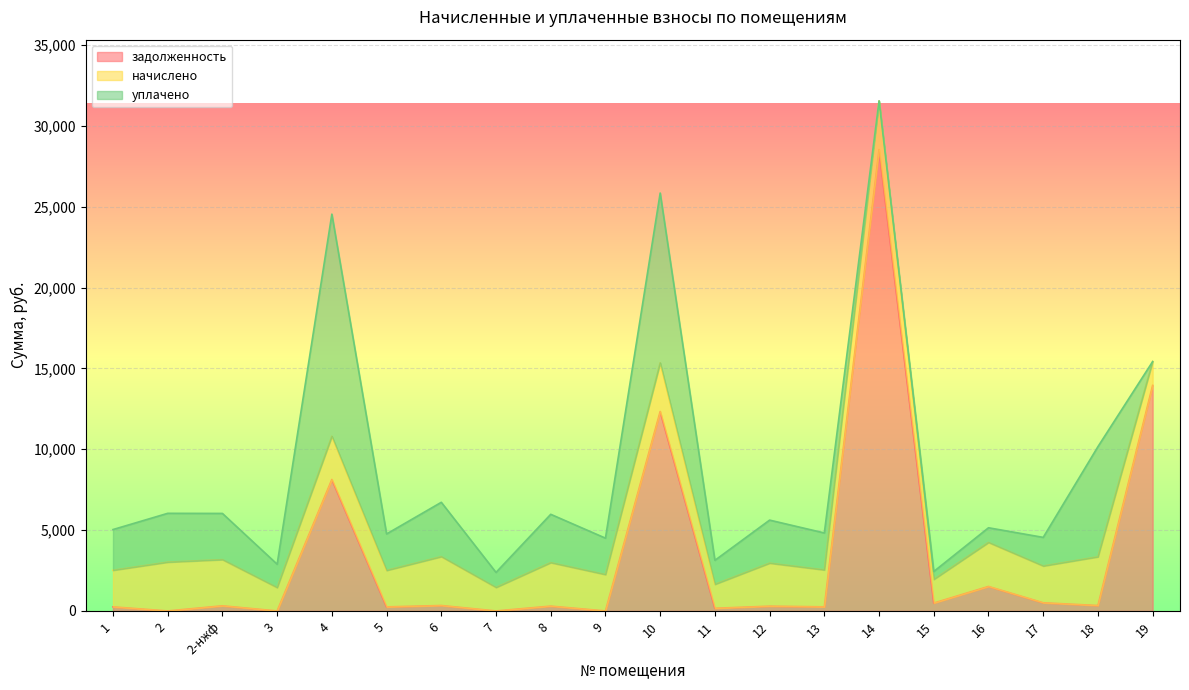

How many positive values does the уплачено series have?

18